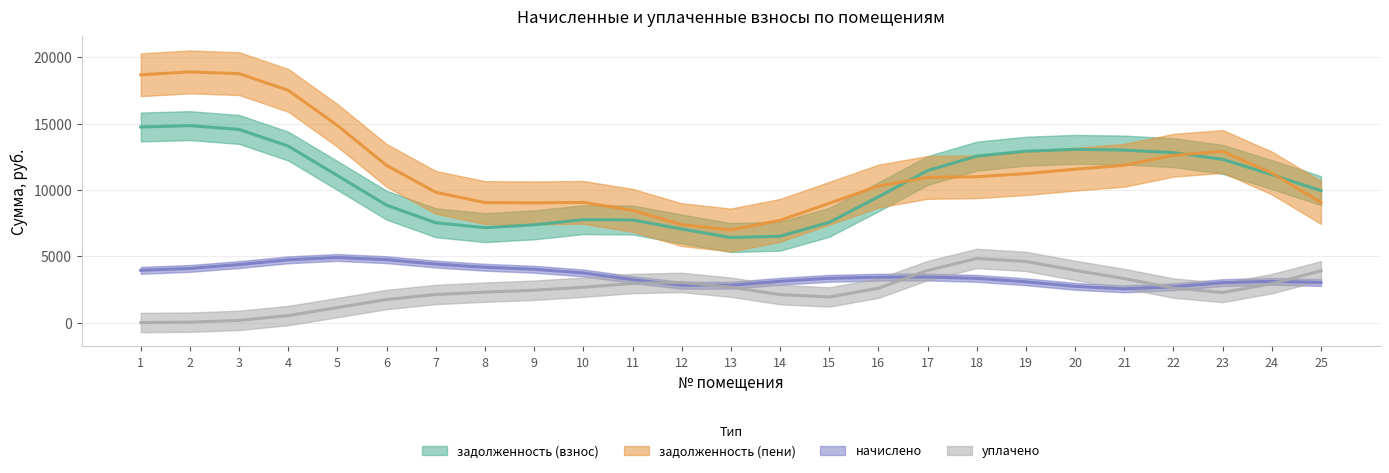

Which series has the widest spread of values?

задолженность (пени)